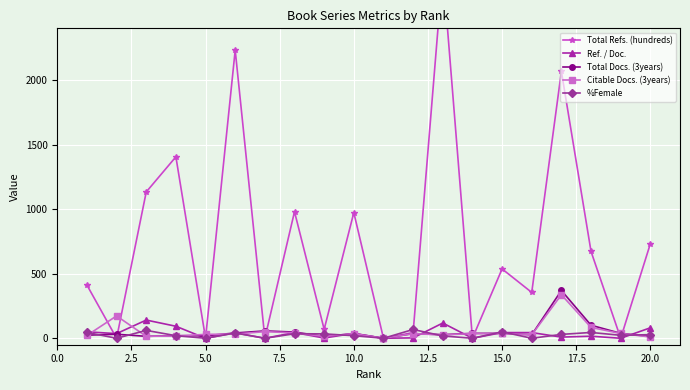

What is the highest value of the Ref. / Doc. series?

141